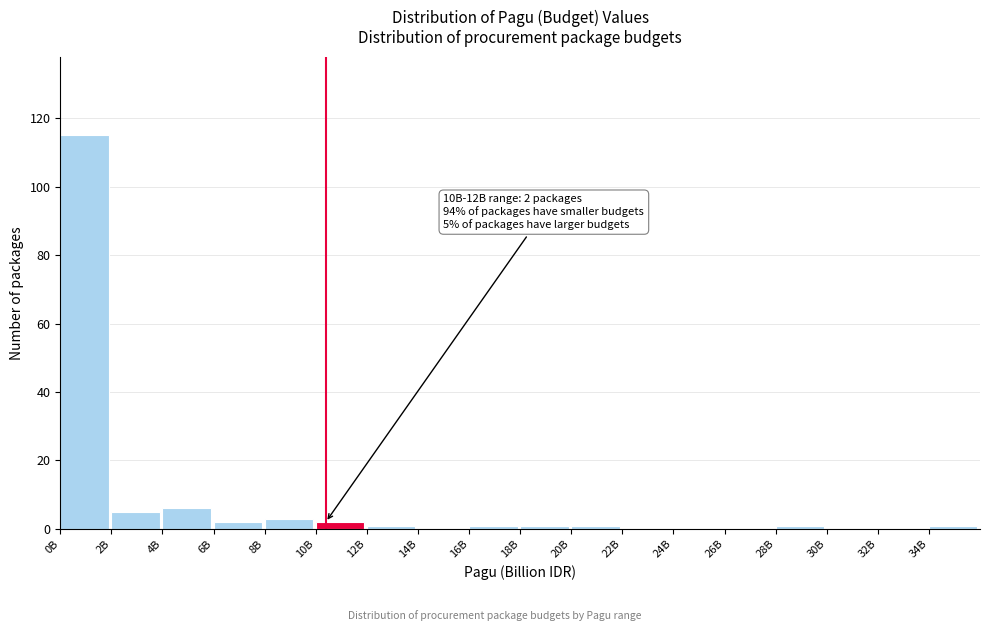

Reading left to right, extract all data points from this chart.

0B=115	2B=5	4B=6	6B=2	8B=3	10B=2	12B=1	14B=0	16B=1	18B=1	20B=1	22B=0	24B=0	26B=0	28B=1	30B=0	32B=0	34B=1